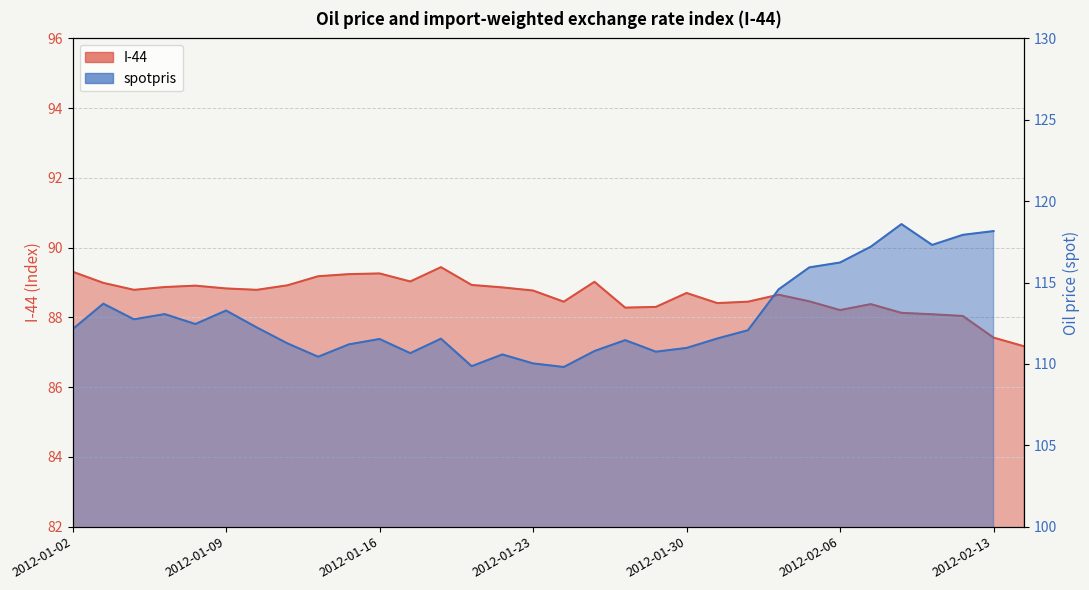

Rank the categories by value from lowest to highest.

2012-02-14, 2012-02-13, 2012-02-10, 2012-02-09, 2012-02-08, 2012-02-06, 2012-01-26, 2012-01-27, 2012-02-07, 2012-01-31, 2012-01-24, 2012-02-01, 2012-02-03, 2012-02-02, 2012-01-30, 2012-01-23, 2012-01-04, 2012-01-10, 2012-01-09, 2012-01-20, 2012-01-05, 2012-01-06, 2012-01-11, 2012-01-19, 2012-01-03, 2012-01-25, 2012-01-17, 2012-01-12, 2012-01-13, 2012-01-16, 2012-01-02, 2012-01-18